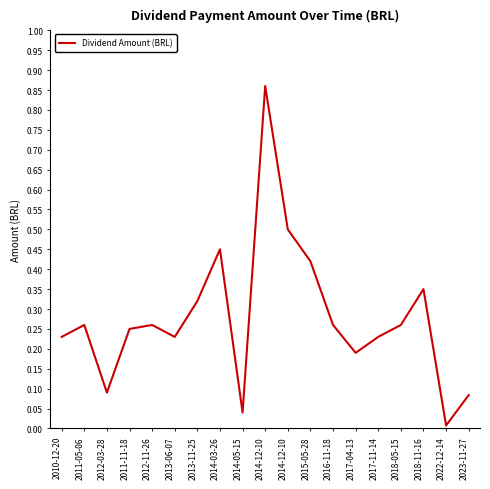

The chart shows a value of 0.8 at 2014-12-10. True or false?

False